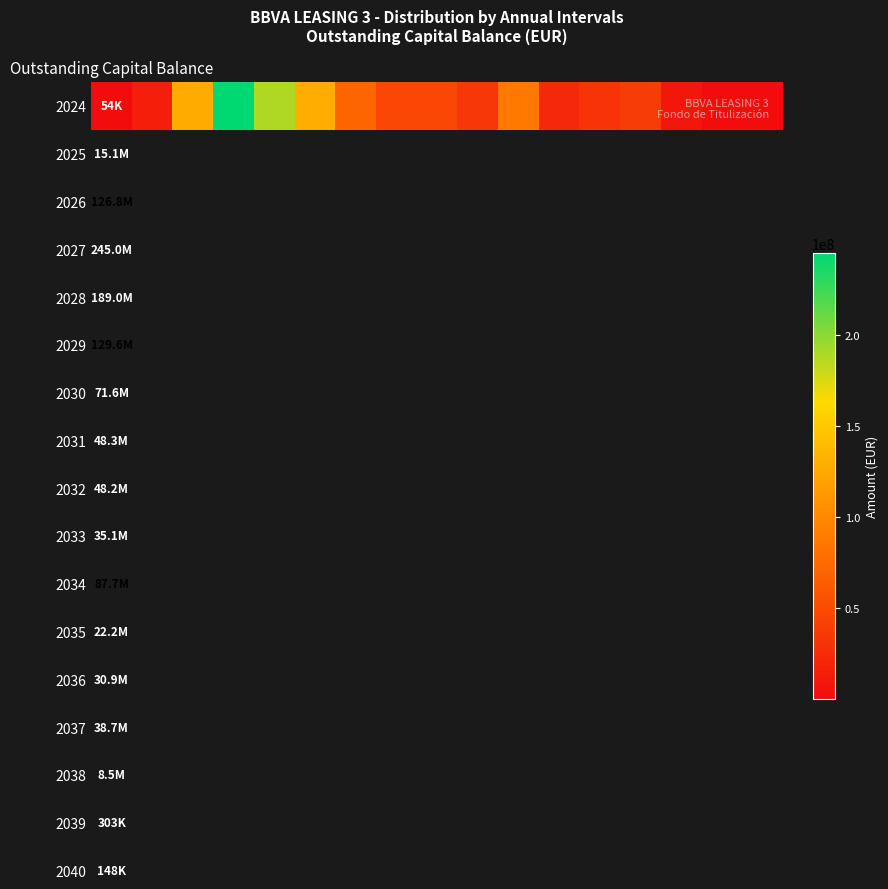

What is the sum of all values?

1097152397.0